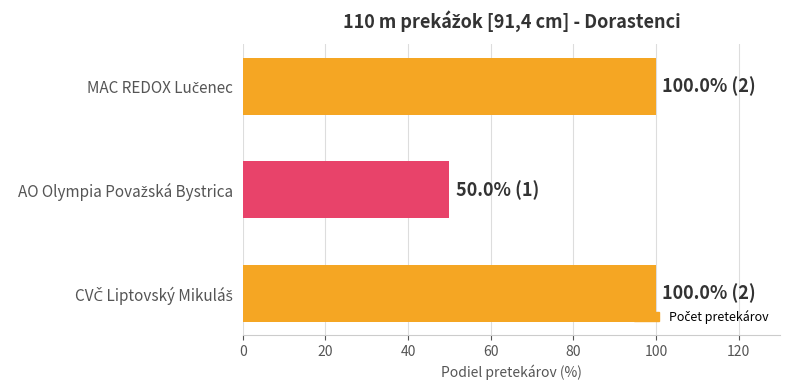

Are the bars horizontal?

Yes